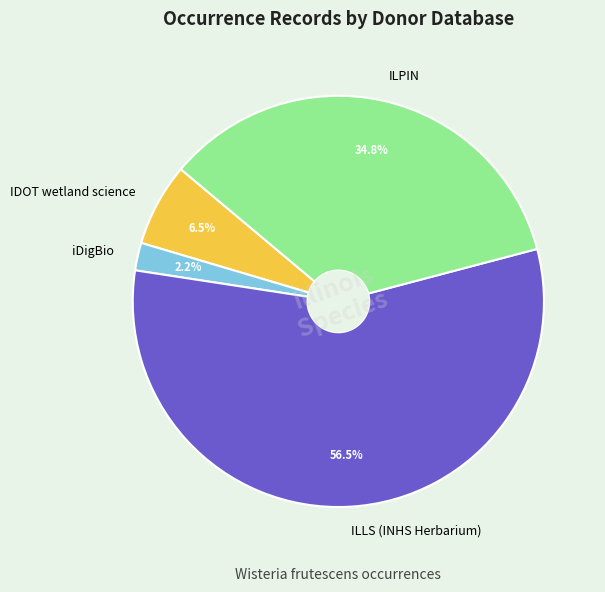

How much of the chart is everything except ILLS (INHS Herbarium)?

43.5%